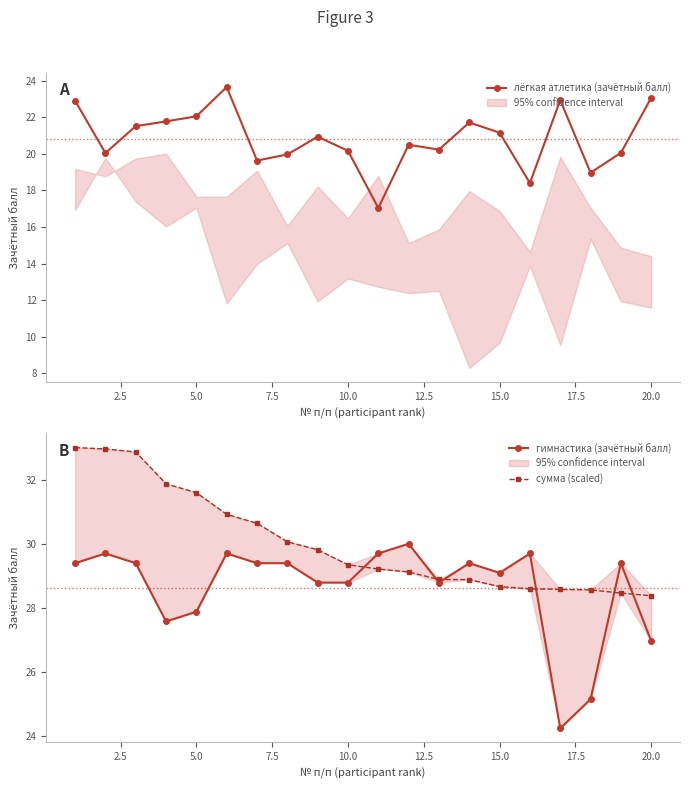

What is the minimum value for лёгкая атлетика (зачётный балл)?

17.0